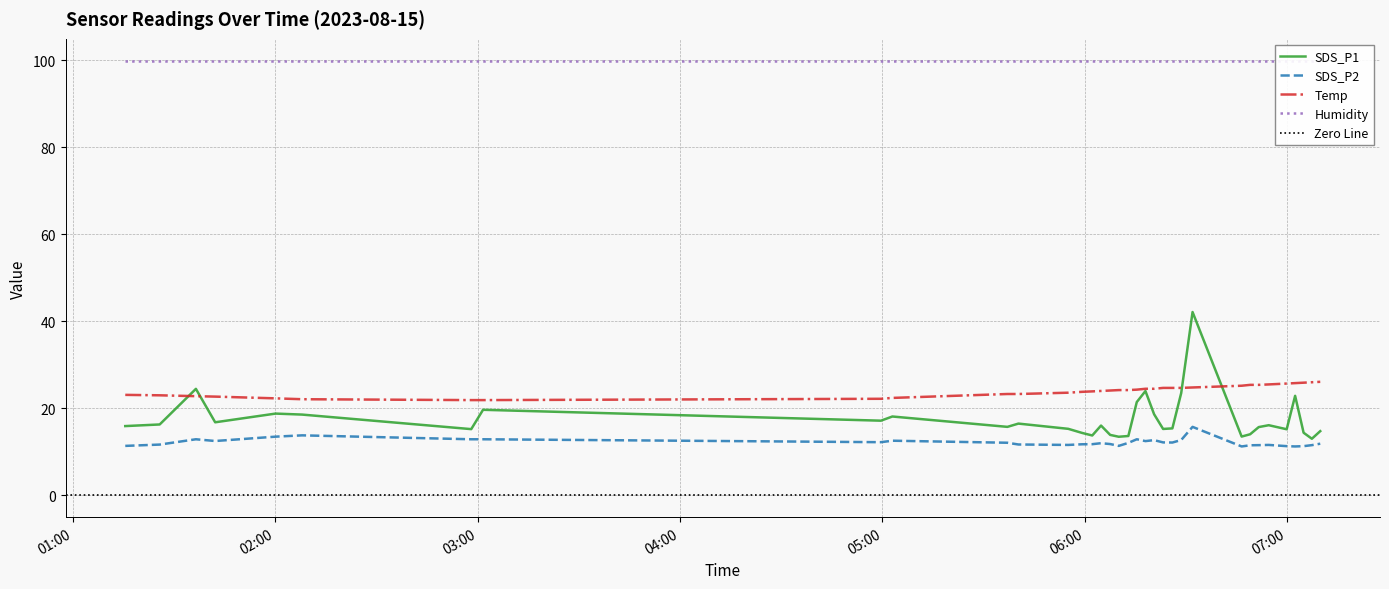

What is the lowest value of the SDS_P1 series?

13.0